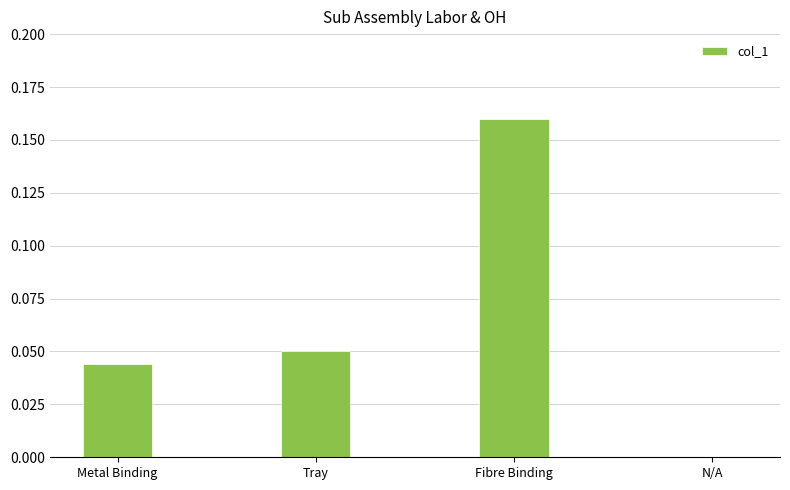

True or false: the data shows 0.0 at Metal Binding.

True